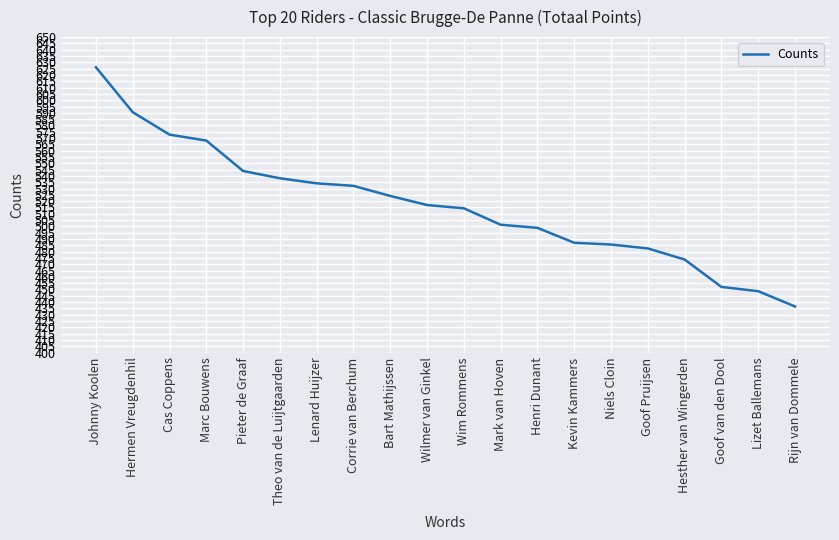

What is the sum of the values at Niels Cloin and Wim Rommens?

999.9